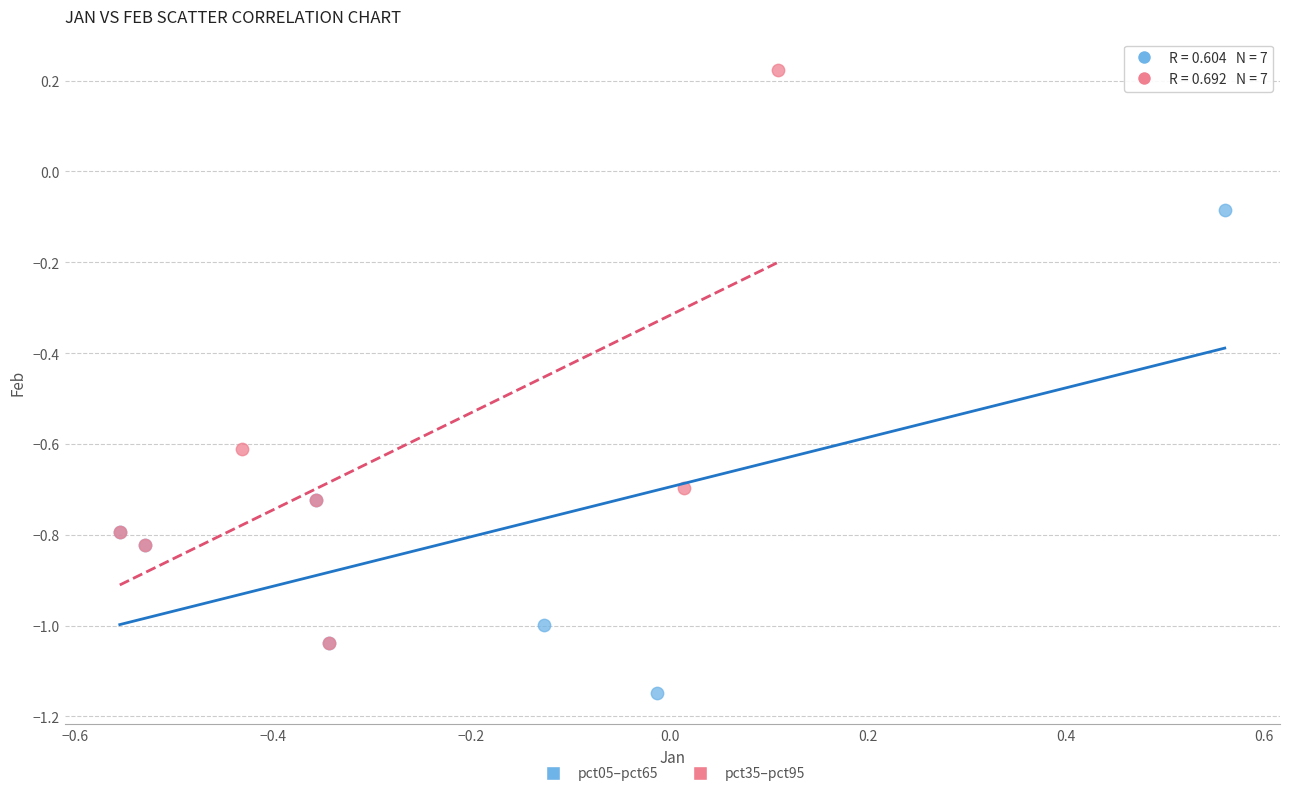

Which series reaches the minimum Y coordinate?

pct05–pct65